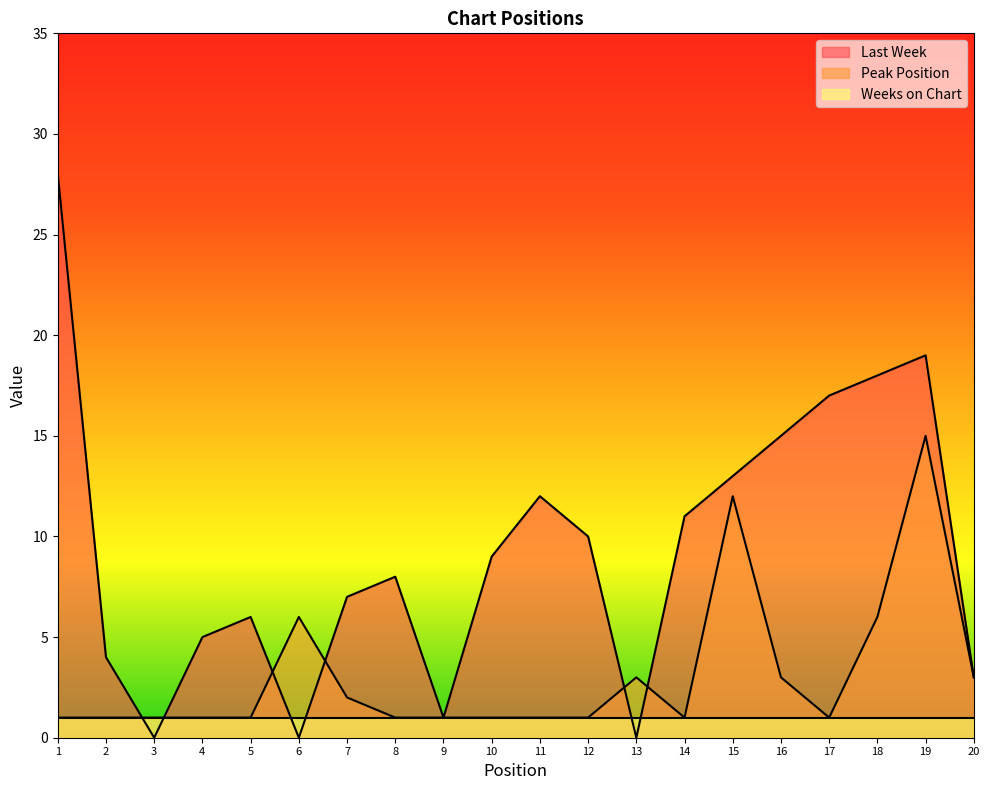

What is the difference between the highest and lowest values at 14?

10